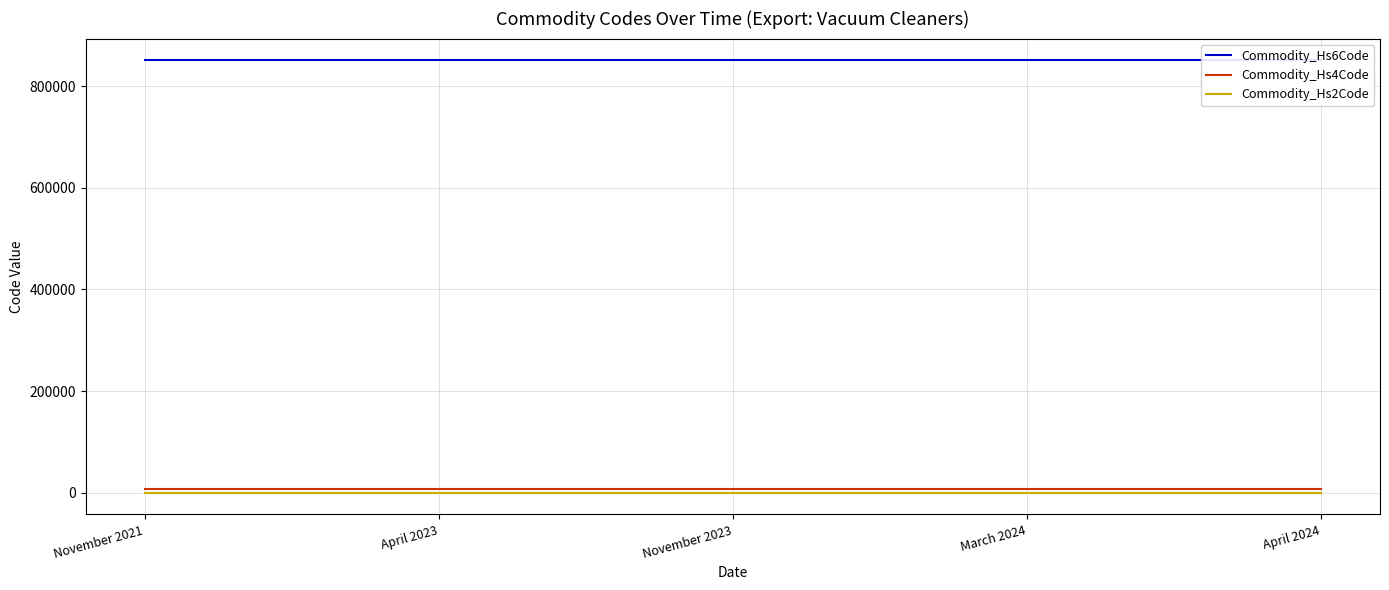

What is the label of the 2nd point from the left?

April 2023